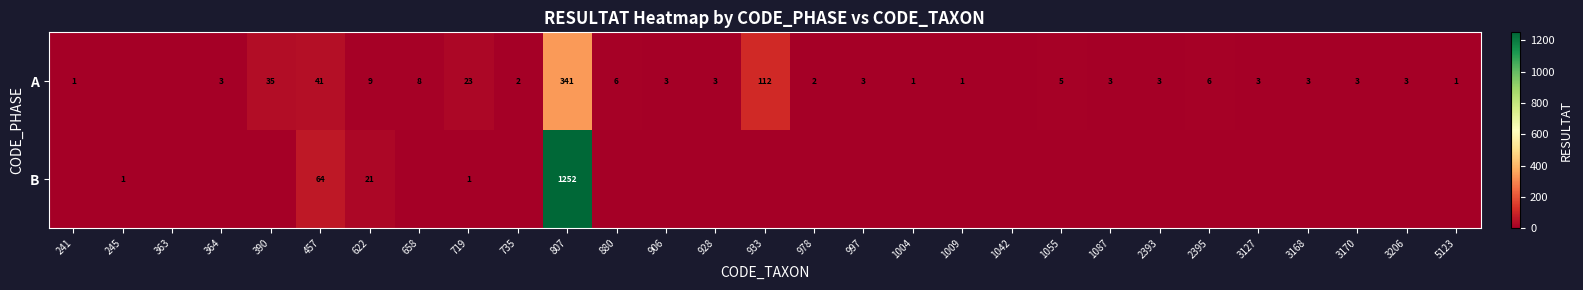

True or false: A has a value of 2 at 978.

True